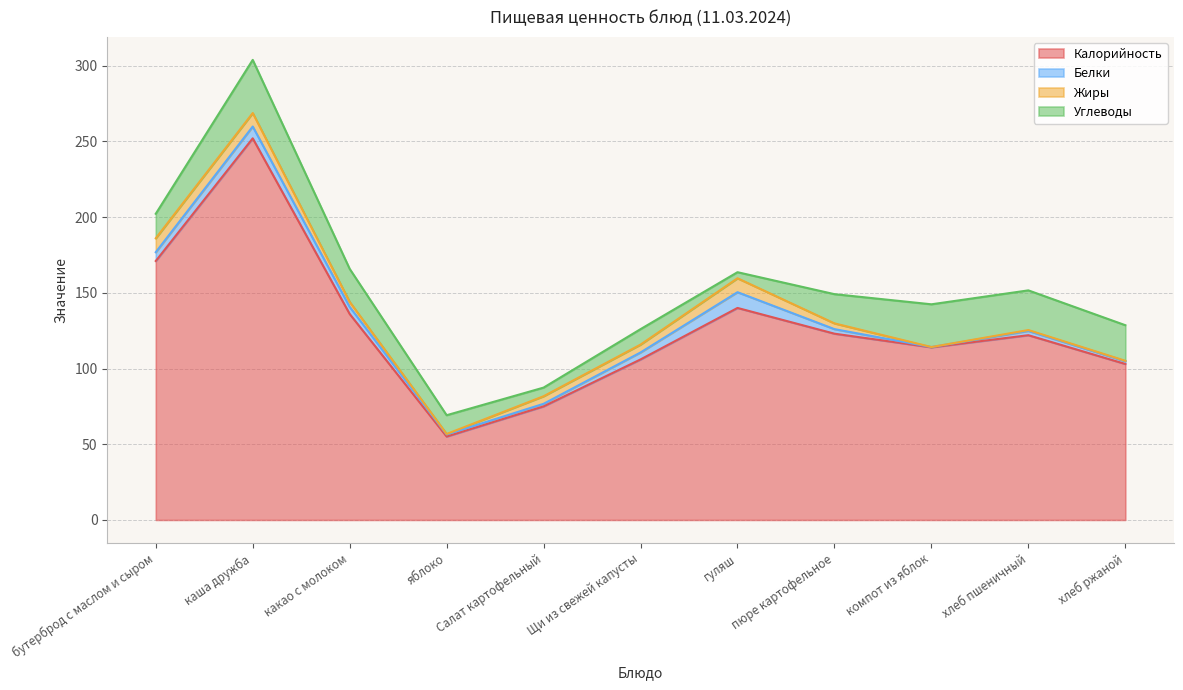

True or false: Калорийность and Белки cross at least once.

False